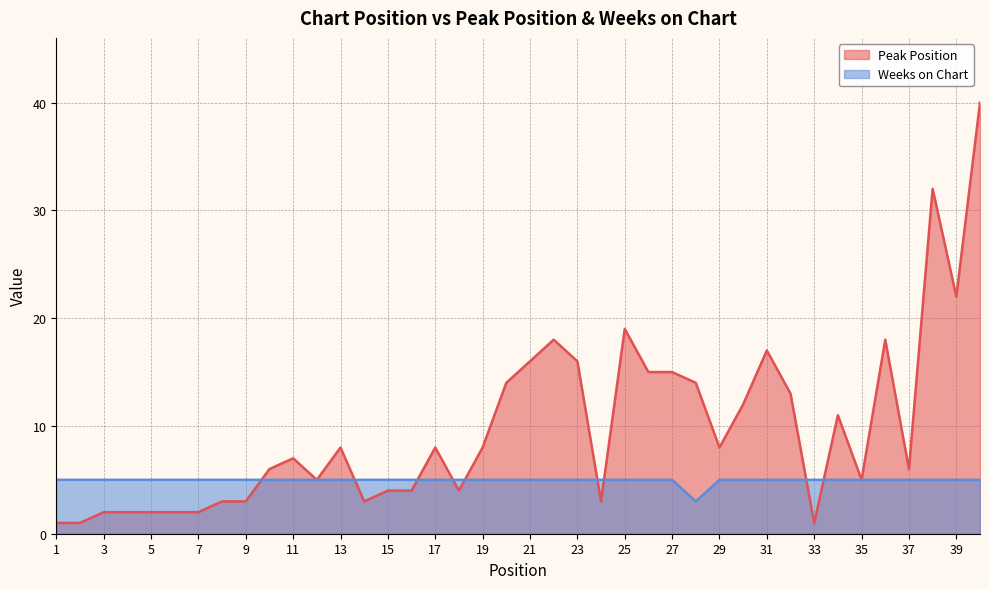

True or false: Weeks on Chart and Peak Position intersect in this chart.

True